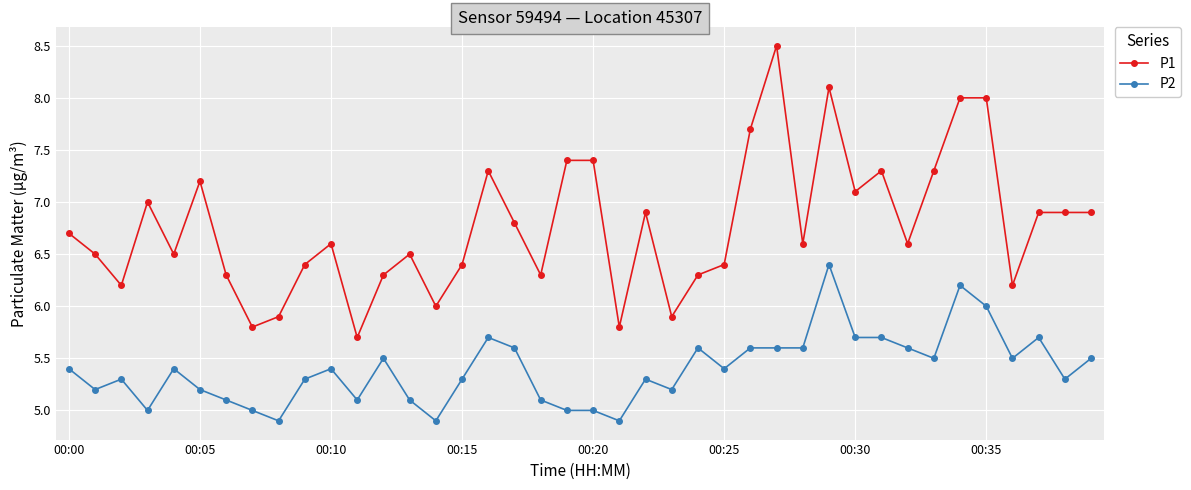

Which series has the largest range (max minus min)?

P1